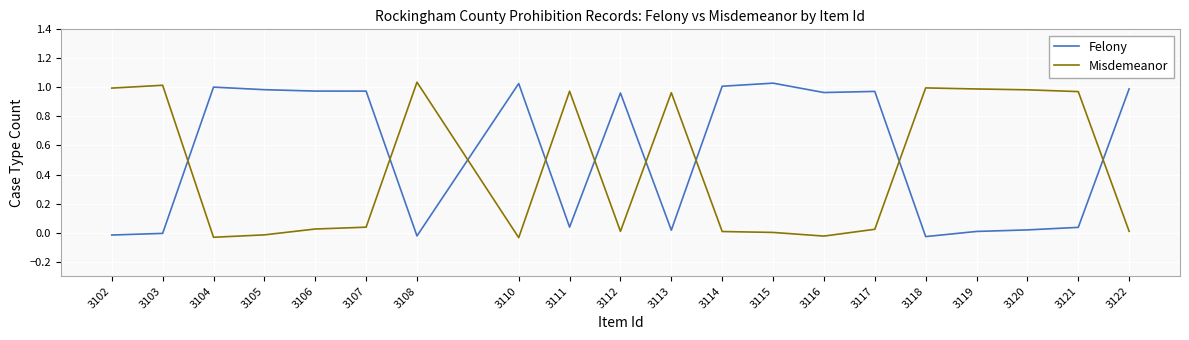

How many positive values does the Felony series have?

16